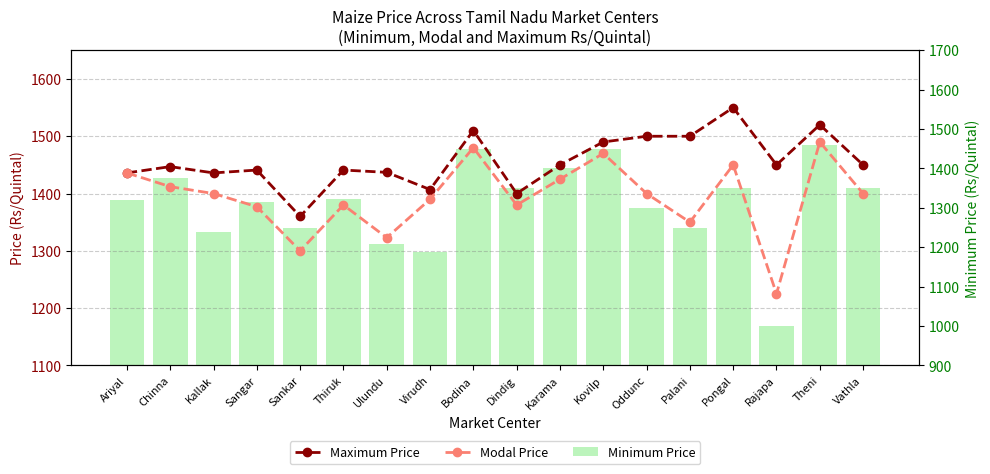

Are the bars horizontal?

No